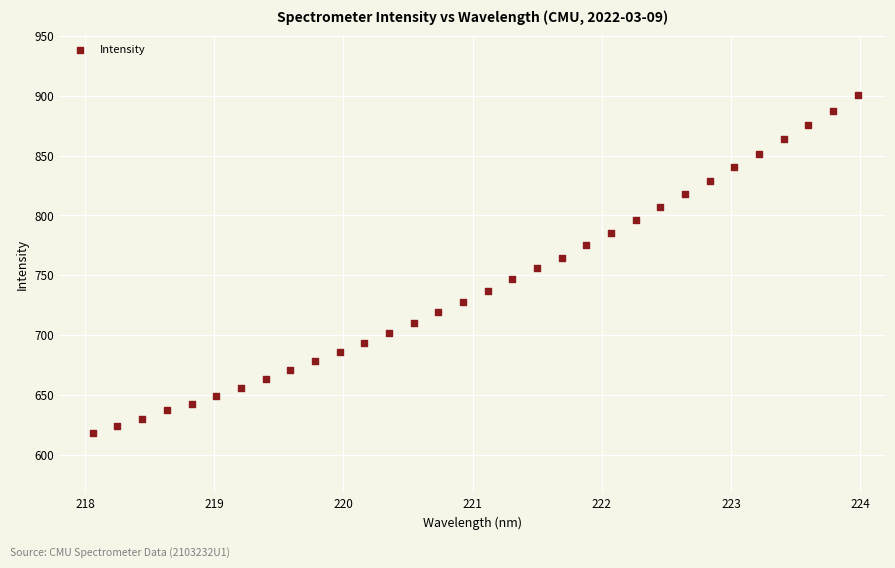

What is the range of X values (max minus min)?

5.9